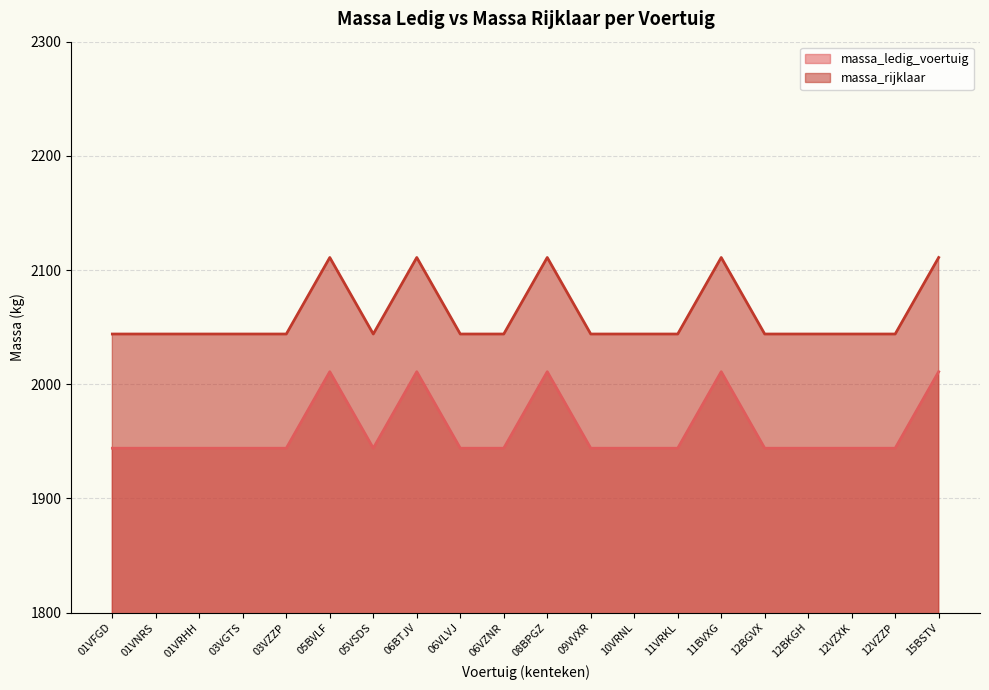

True or false: massa_rijklaar and massa_ledig_voertuig intersect in this chart.

False